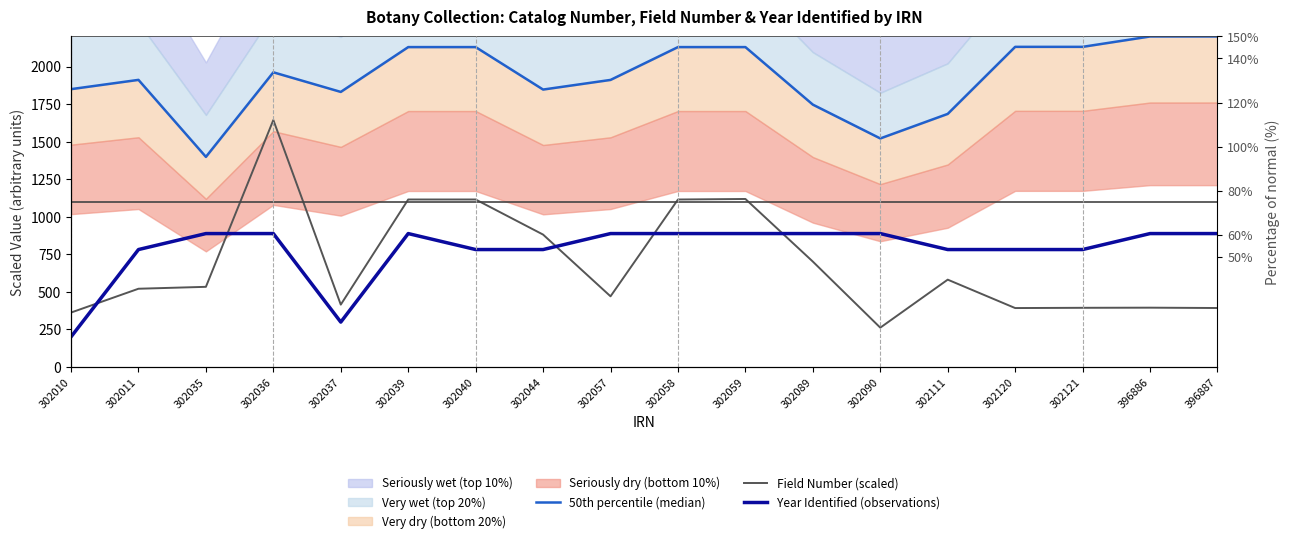

What is the value of the Year Identified (observations) point at the 7th from the left?

781.2